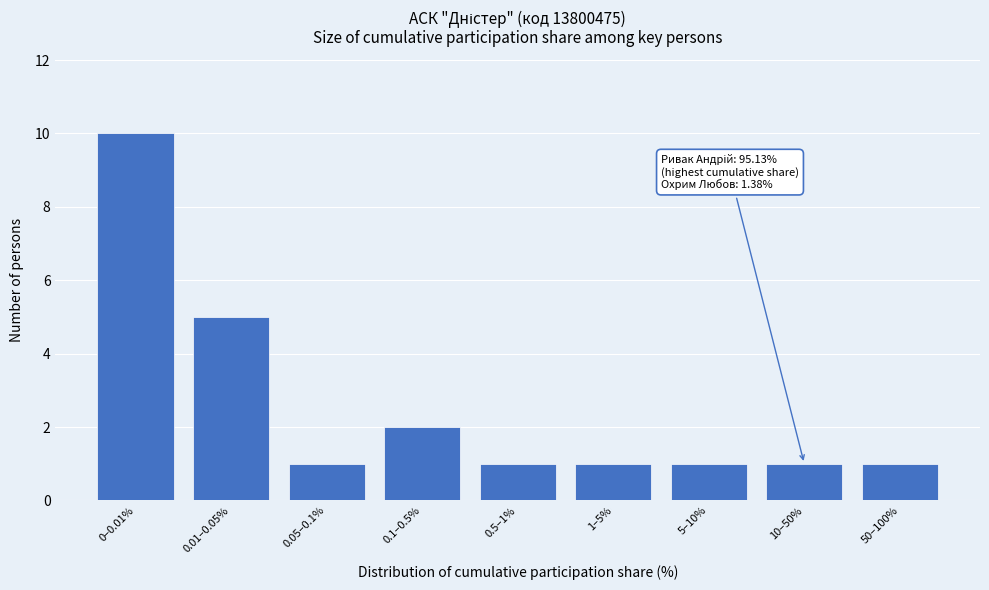

Reading left to right, extract all data points from this chart.

0–0.01%=10	0.01–0.05%=5	0.05–0.1%=1	0.1–0.5%=2	0.5–1%=1	1–5%=1	5–10%=1	10–50%=1	50–100%=1